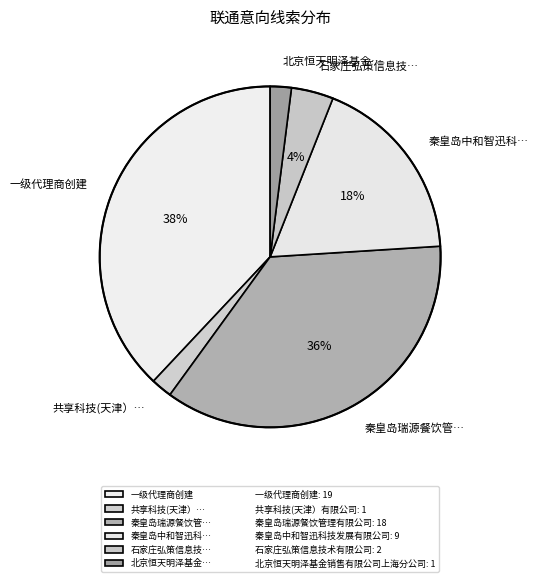

Which category has the biggest portion of the pie?

一级代理商创建